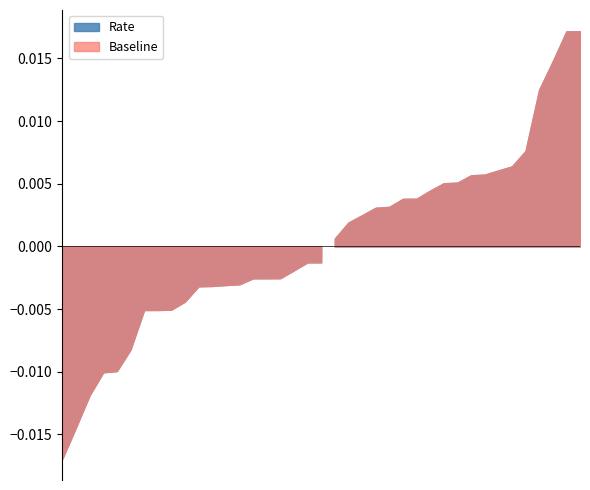

What is the difference between the values at 27.06.2024 and 05.06.2024?

0.1